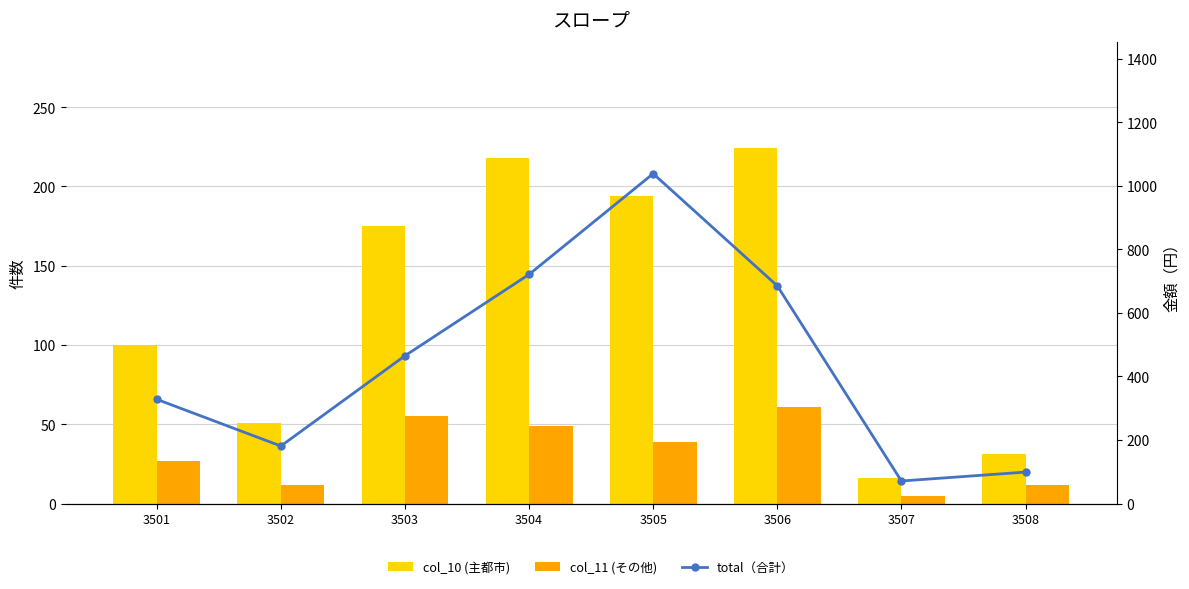

How many values in the total（合計） series are below 465?

4